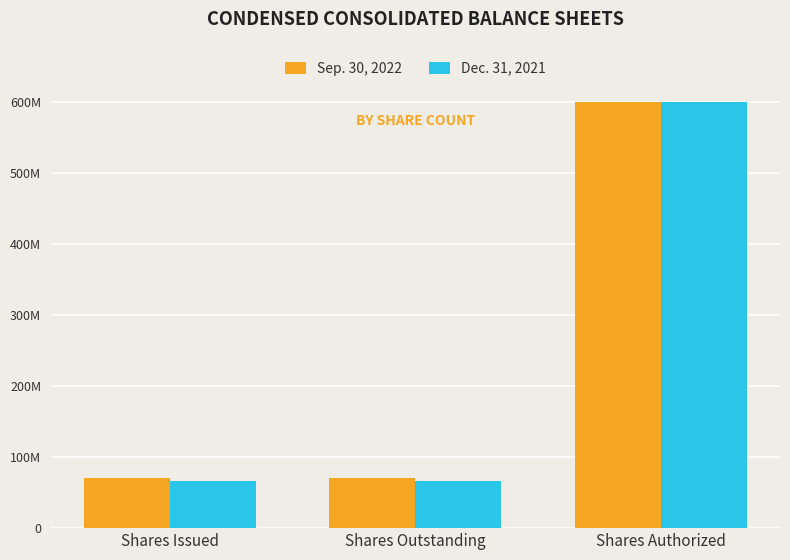

Are the bars horizontal?

No